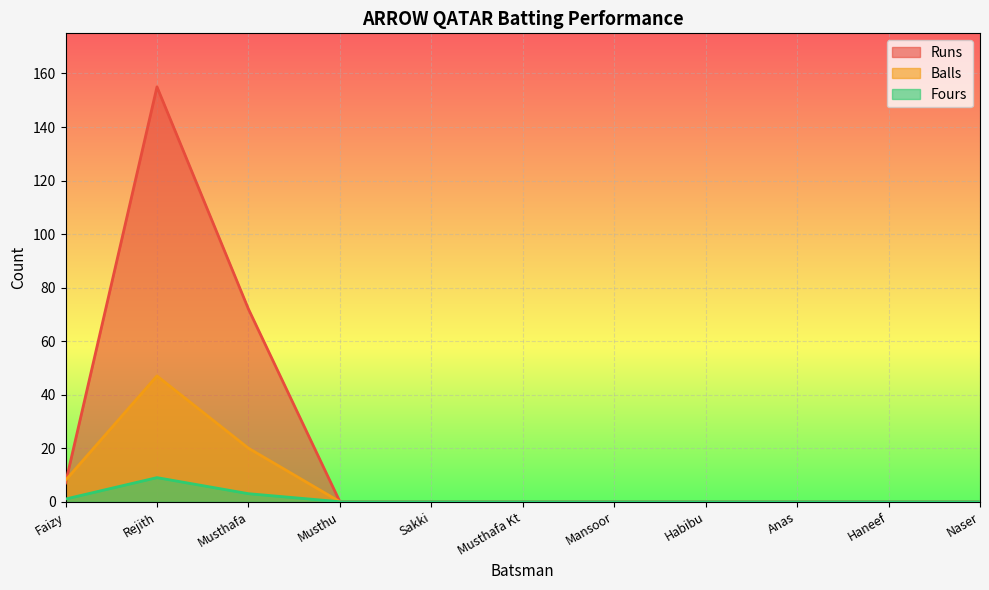

Which series has the largest range (max minus min)?

Runs